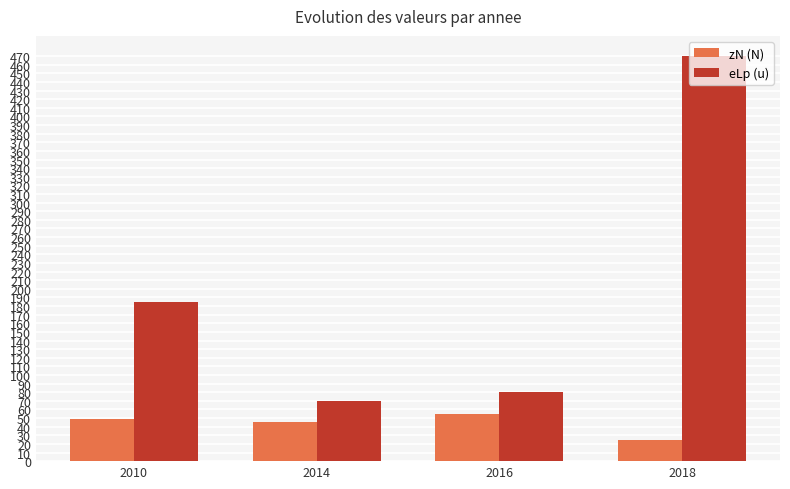

What is the approximate value of eLp (u) at 2014?

70